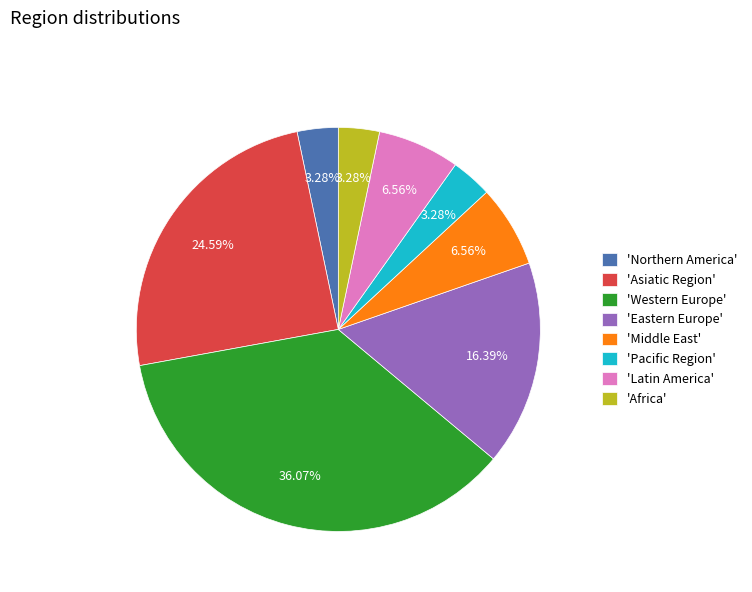

Does any single category account for the majority?

No